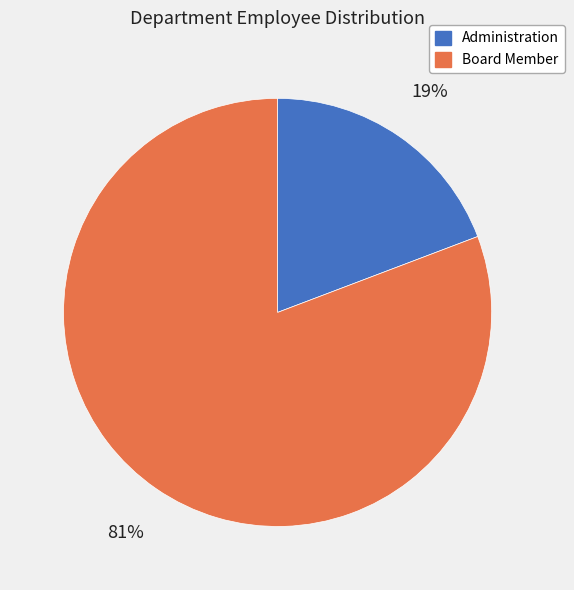

To the nearest percent, what is the average slice percentage?

50%